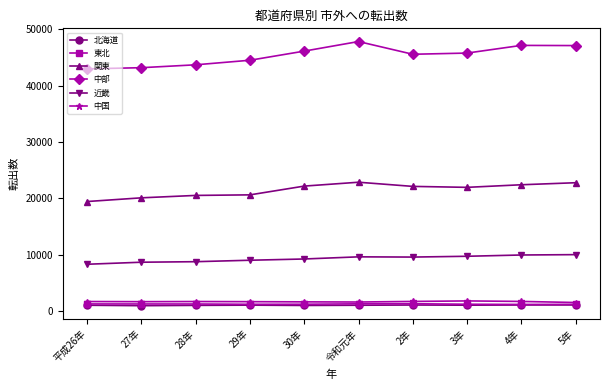

Is the value of 北海道 at 平成26年 greater than the value of 関東 at 平成26年?

No